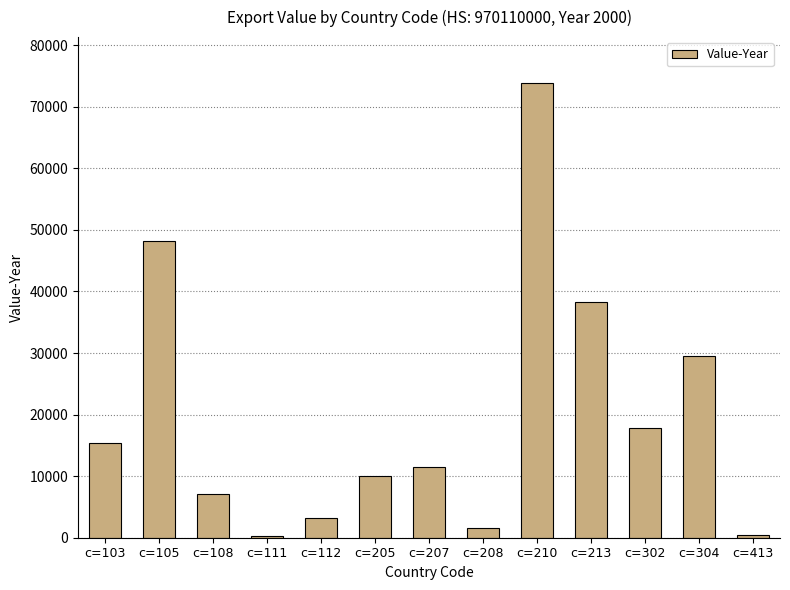

Approximately how many times larger is the value at c=105 compared to c=112?

14.8